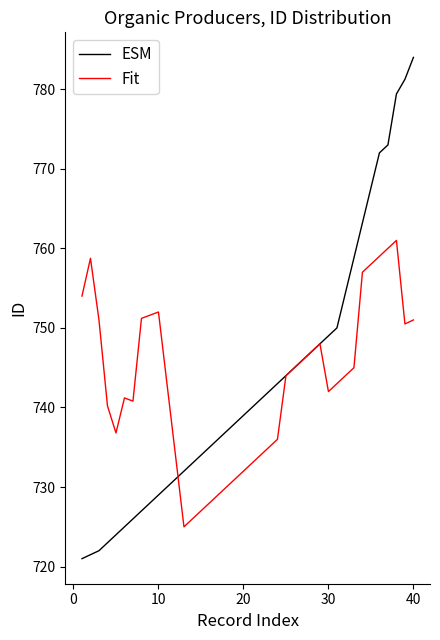

Which series has the widest spread of values?

ESM